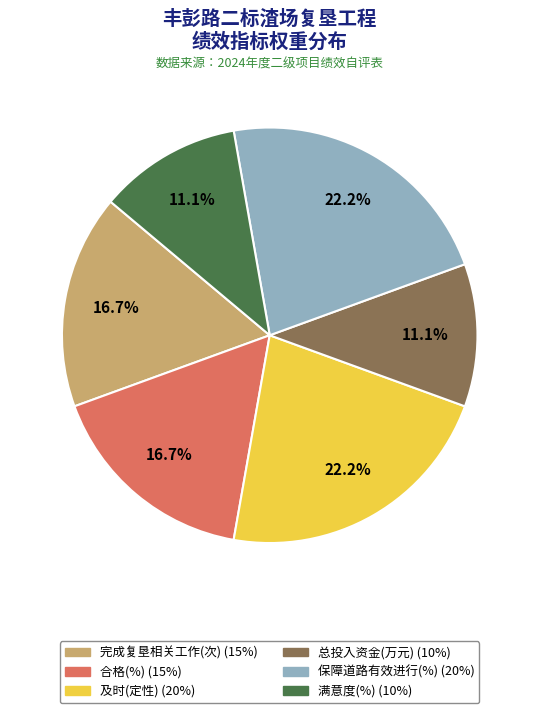

The 保障道路有效进行(%) slice represents 22% of the pie. True or false?

True